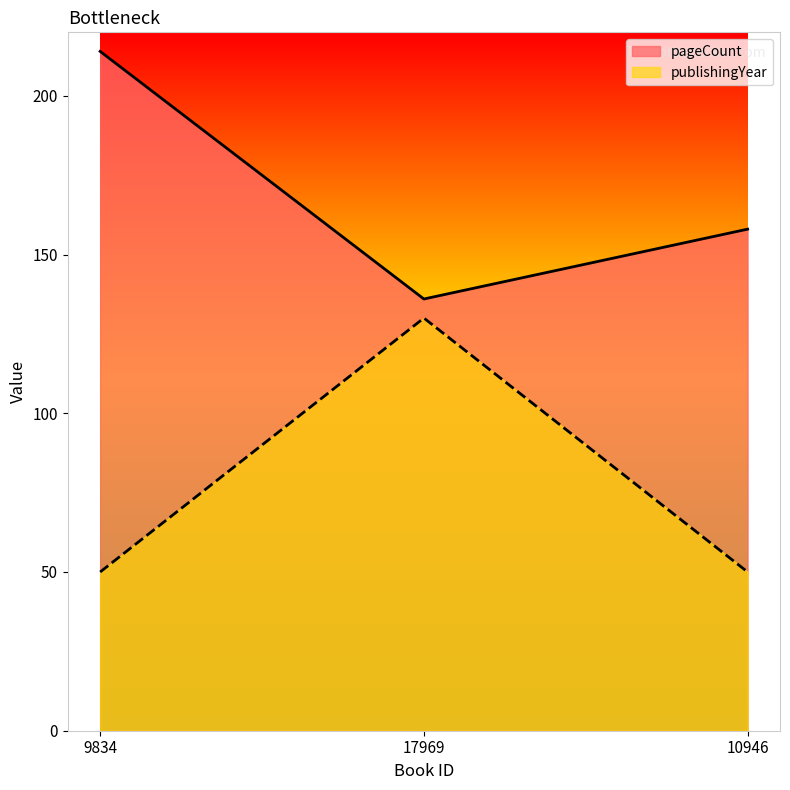

At which category is the sum across all series the highest?

17969